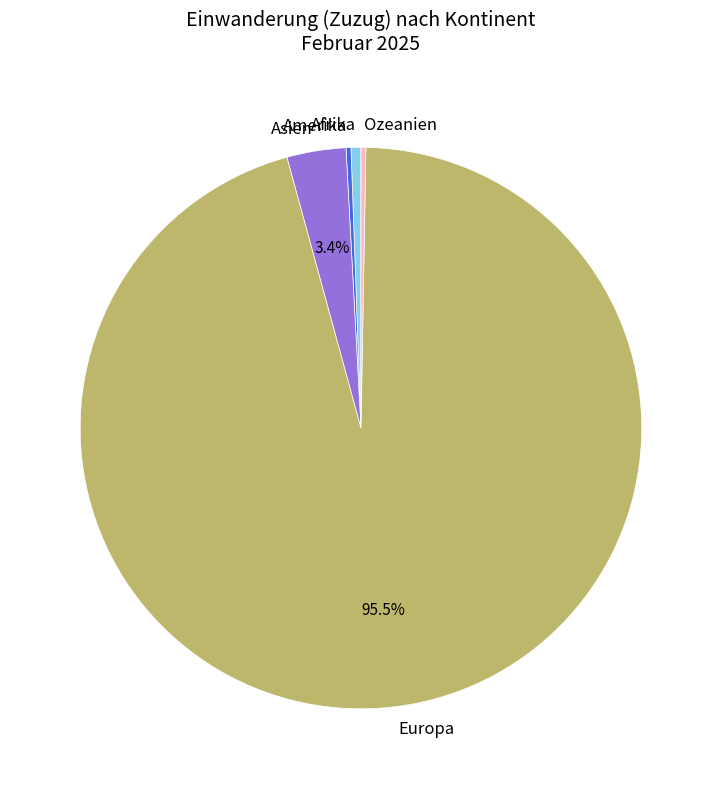

Is it true that Afrika is 11% of the pie?

False